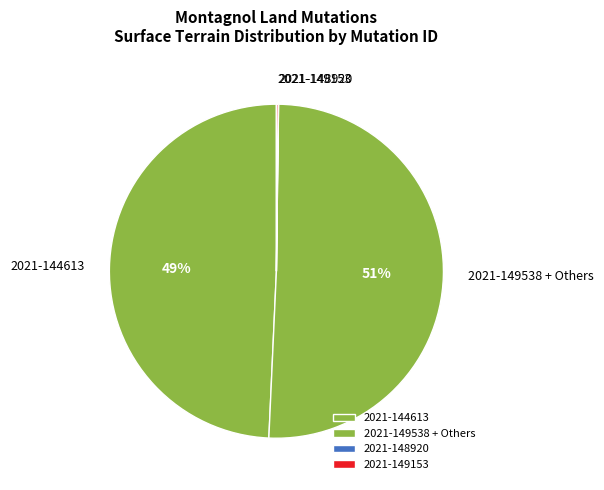

To the nearest percent, what is the average slice percentage?

25%